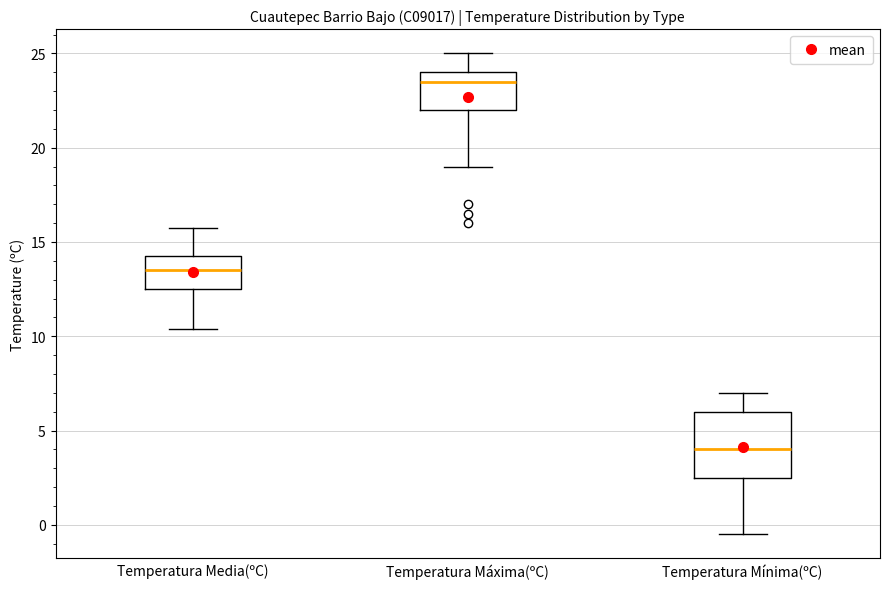

Where is the lower edge of the box for Temperatura Máxima(ºC) on the y-axis? The values are not printed on the chart, so give them approximately, as read against the axis.

22.0